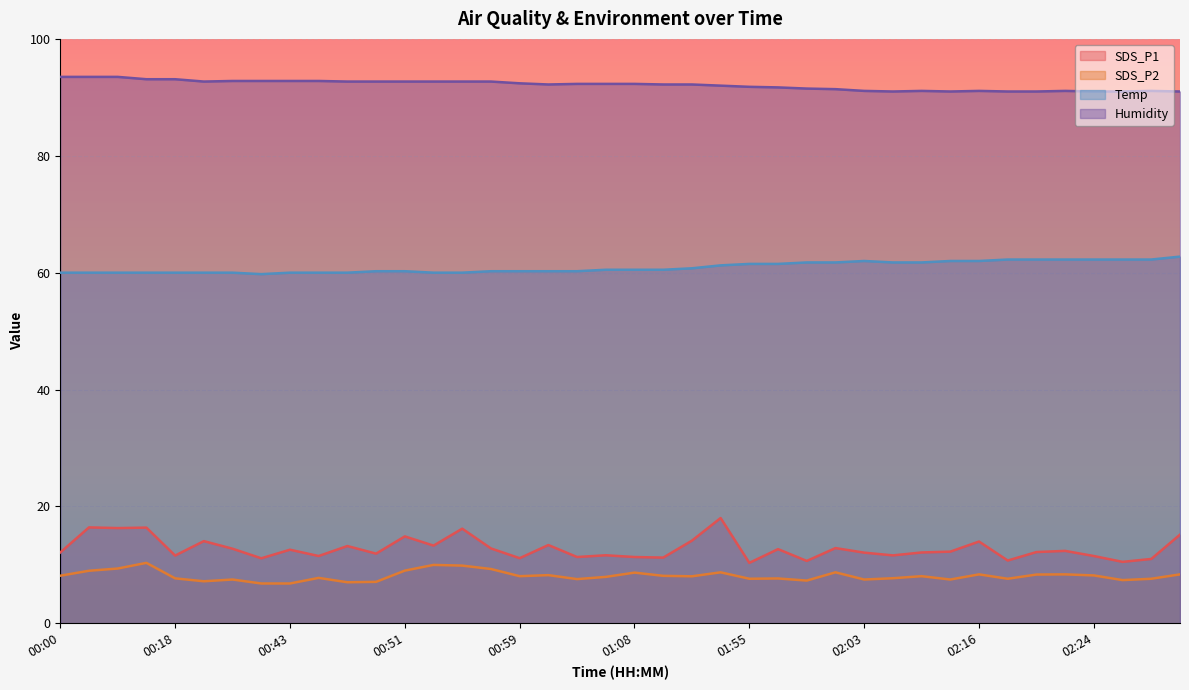

True or false: Humidity has a value of 127.2 at 00:53.

False